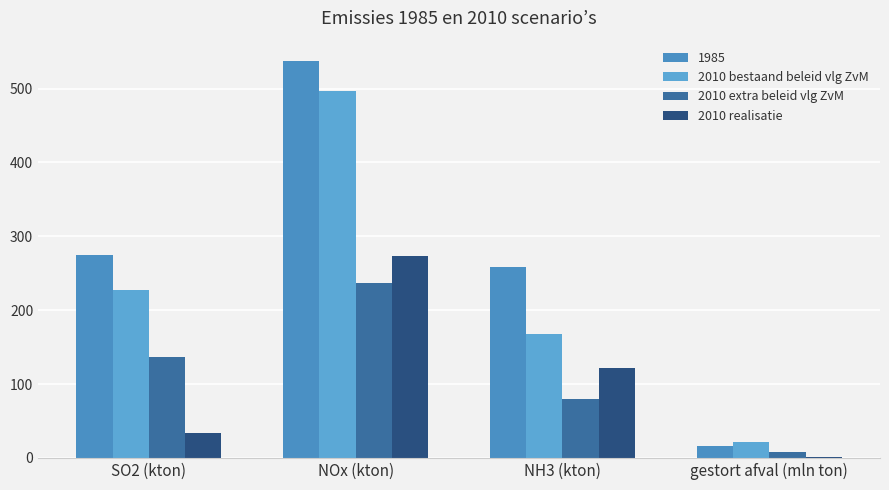

Are the bars horizontal?

No